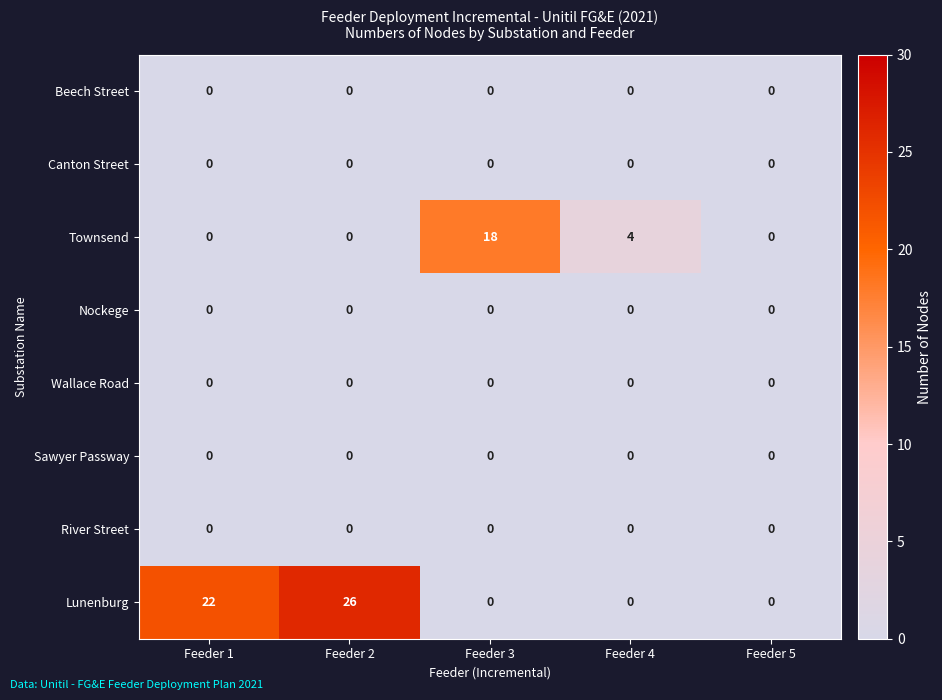

Which series changed the most between Feeder 1 and Feeder 2?

Lunenburg